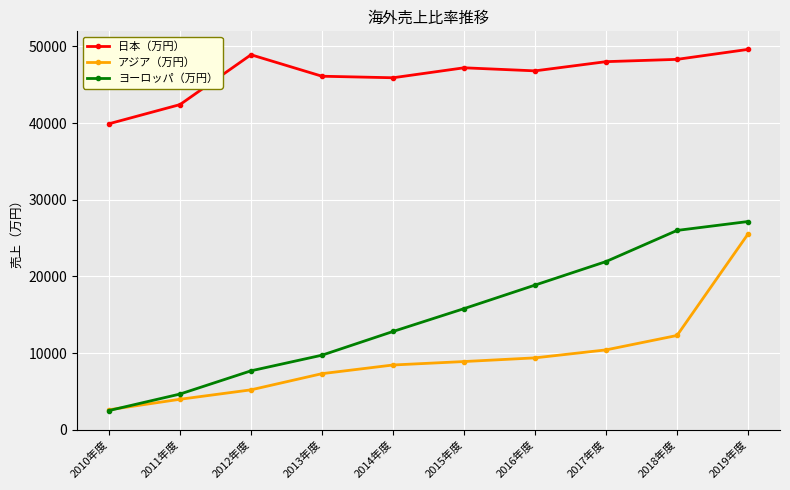

True or false: ヨーロッパ（万円） and 日本（万円） intersect in this chart.

False